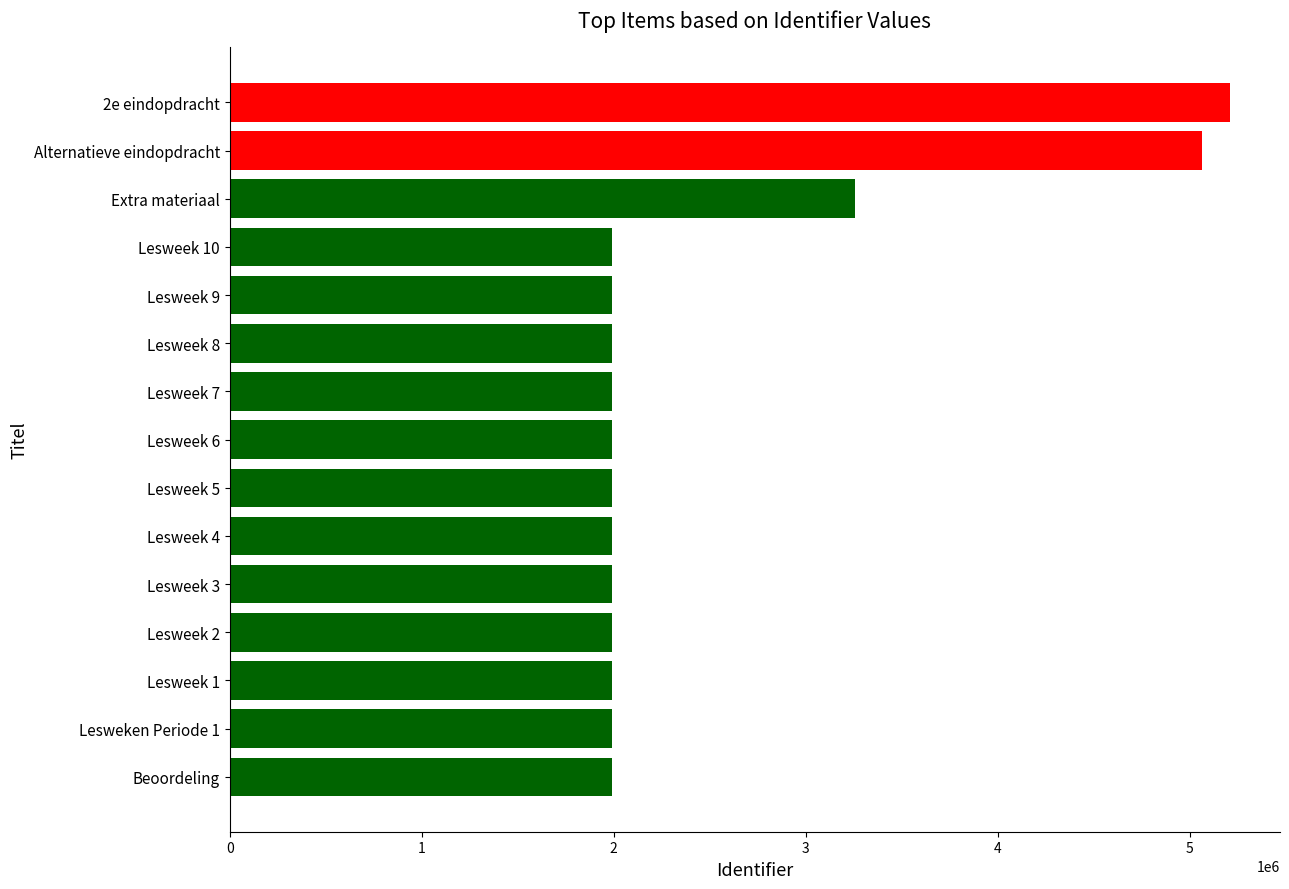

Is it true that the value at Beoordeling is 1990212?

True